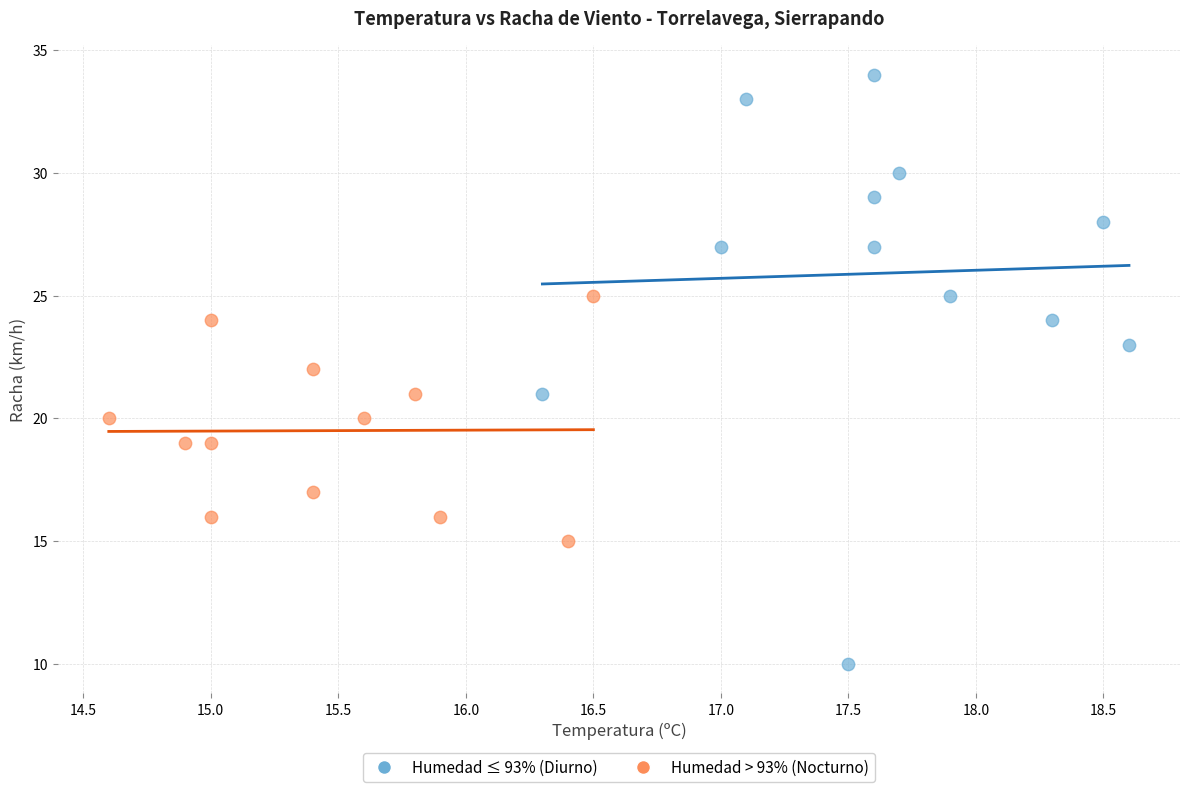

Which series reaches the maximum Y coordinate?

Humedad ≤ 93% (Diurno)